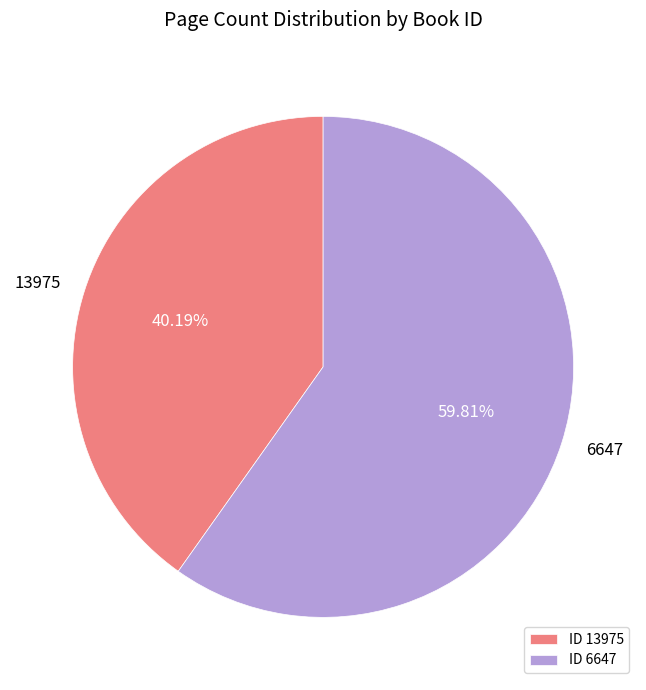

How many slices are in this pie chart?

2